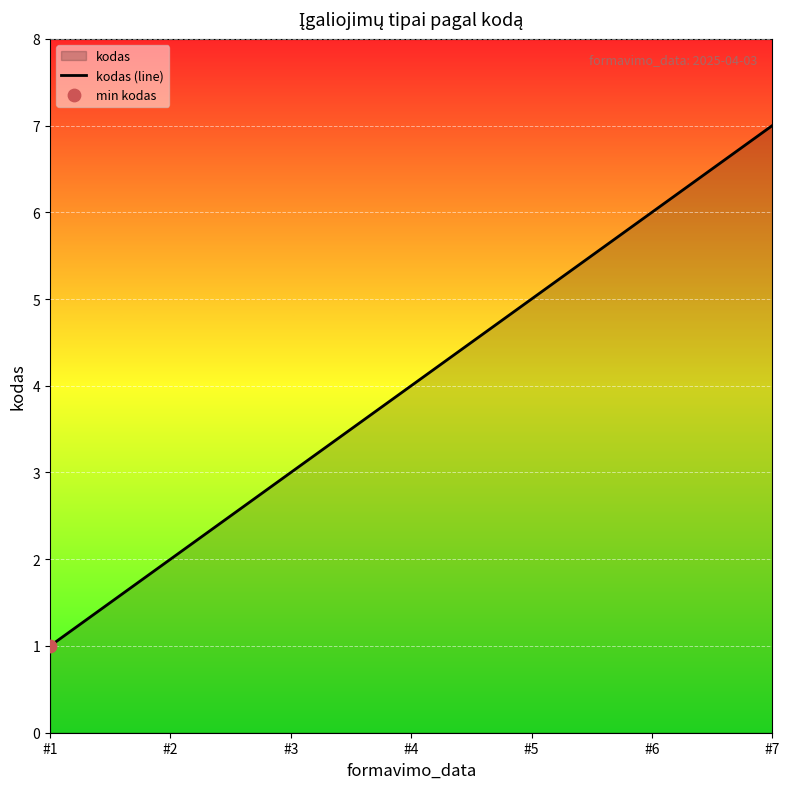

Which has a higher value, #1 or #6?

#6